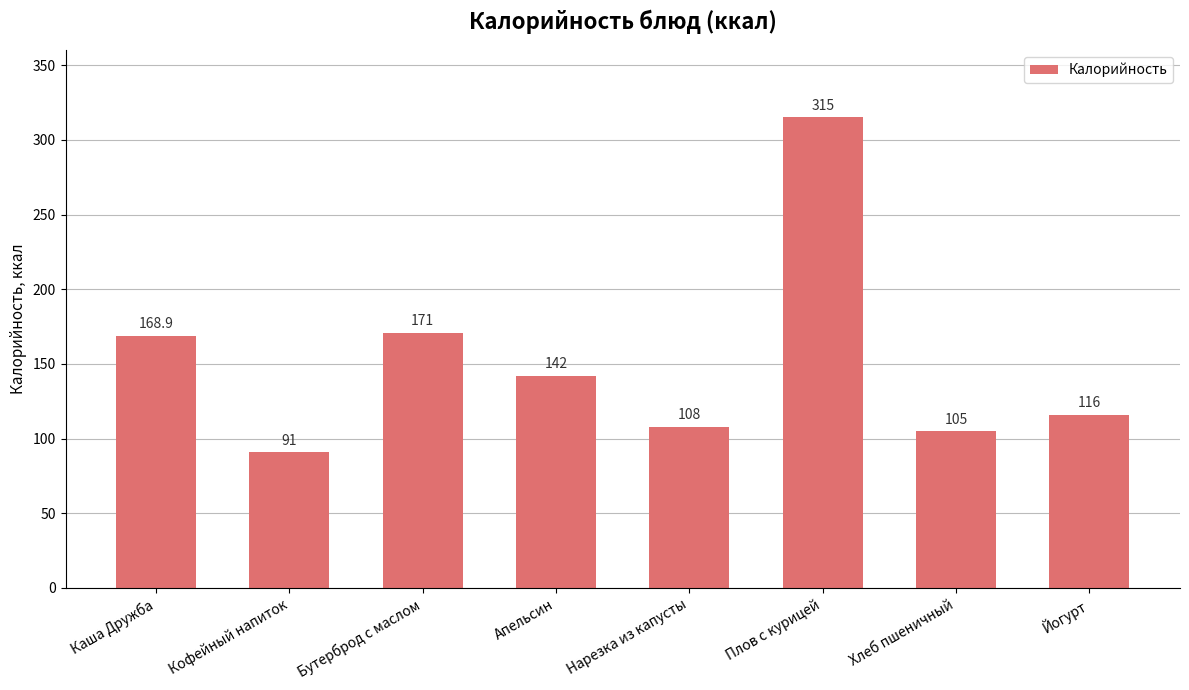

What is the difference between the maximum and second lowest values?

210.0